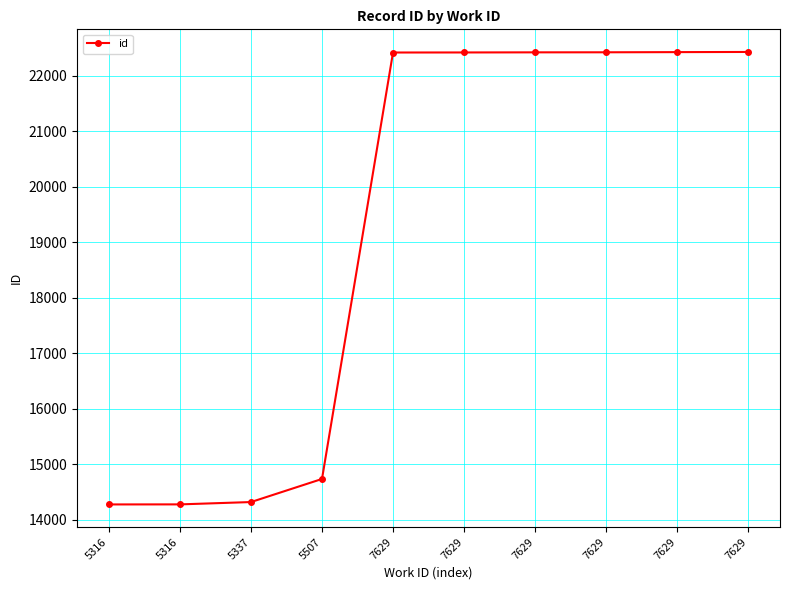

True or false: the data shows 22419 at 7629.

True